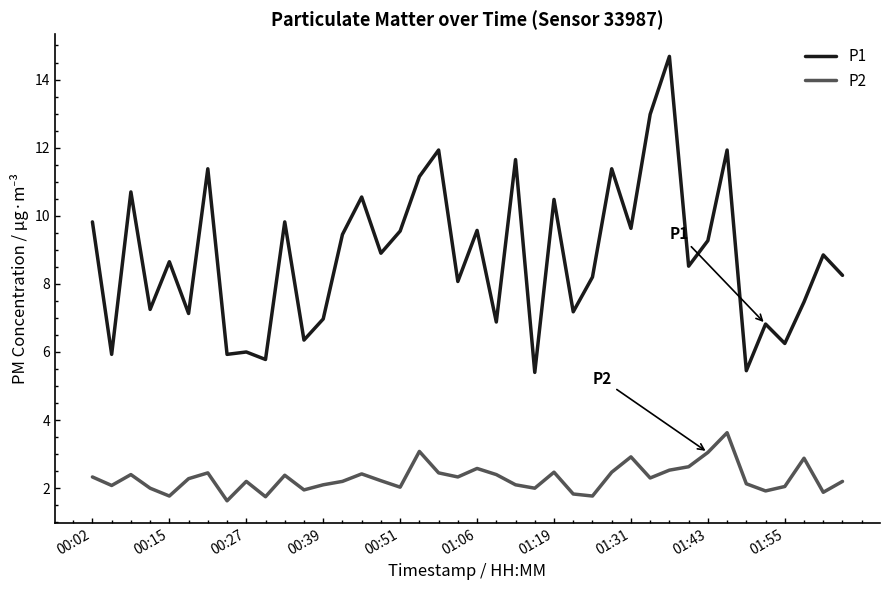

Which series has the largest range (max minus min)?

P1